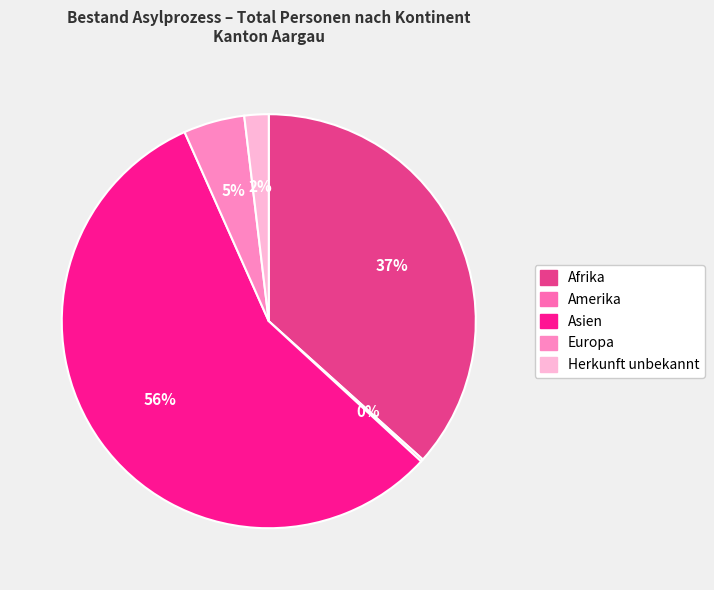

Rank the categories by value from highest to lowest.

Asien, Afrika, Europa, Herkunft unbekannt, Amerika